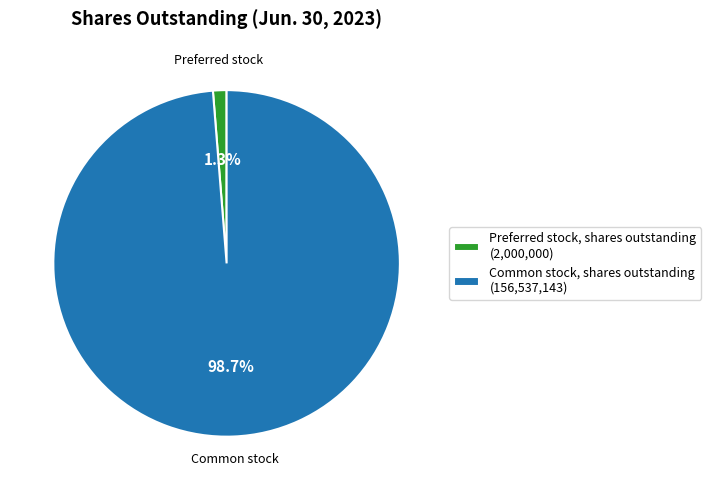

What percentage is NOT represented by Common stock, shares outstanding?

1.3%